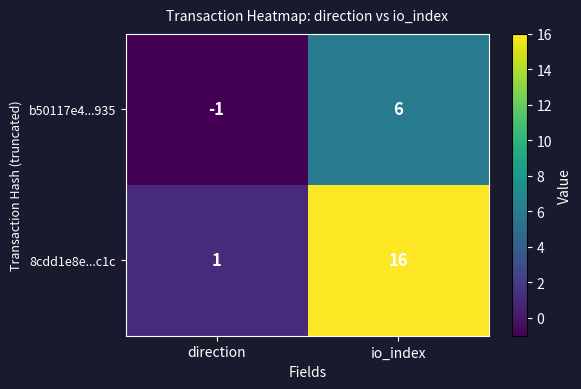

At which category is the sum across all series the highest?

io_index